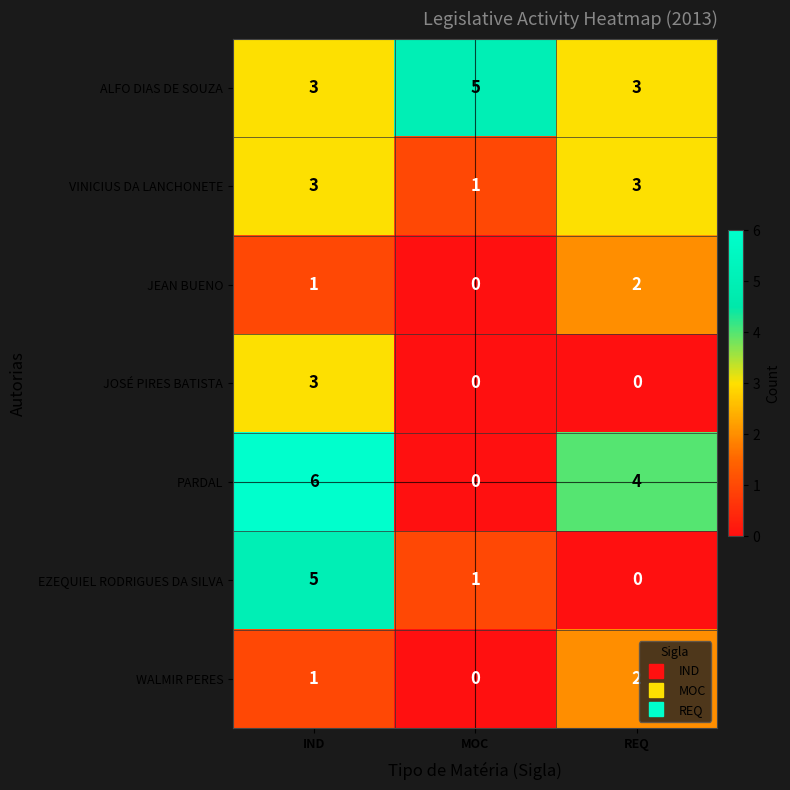

What is the difference between the highest and lowest values at MOC?

5